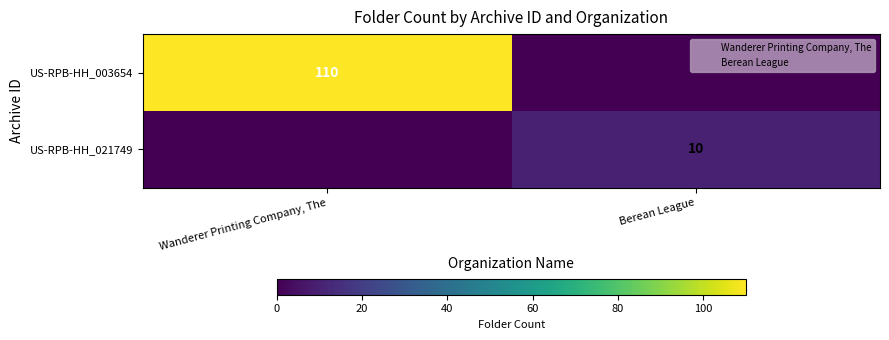

What is the difference between the US-RPB-HH_003654 values at Berean League and Wanderer Printing Company, The?

110